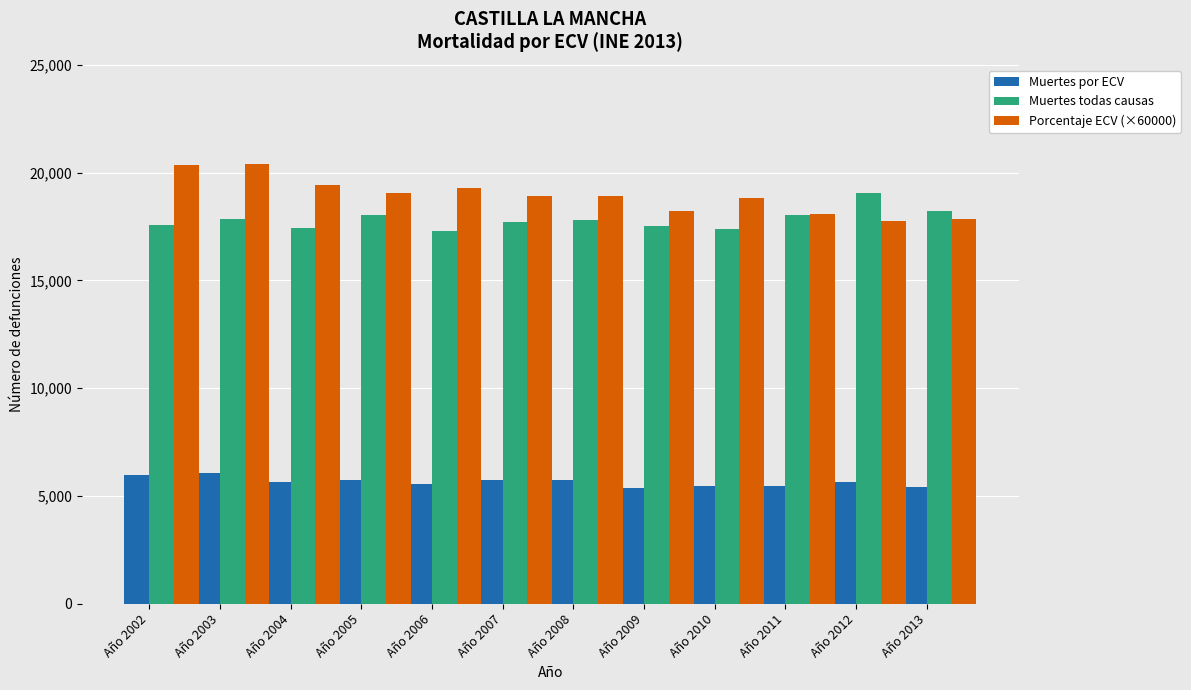

At how many categories does at least one series exceed 10642?

12